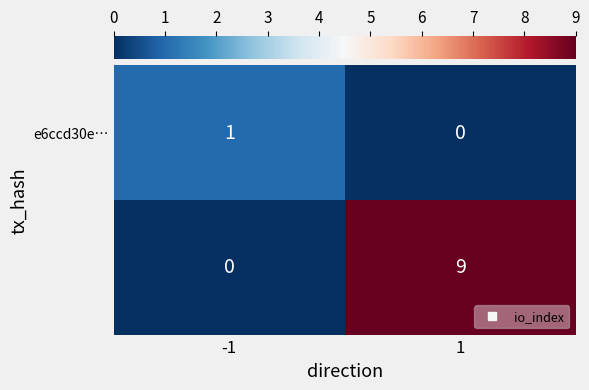

What is the difference between the highest and lowest values at 1?

9